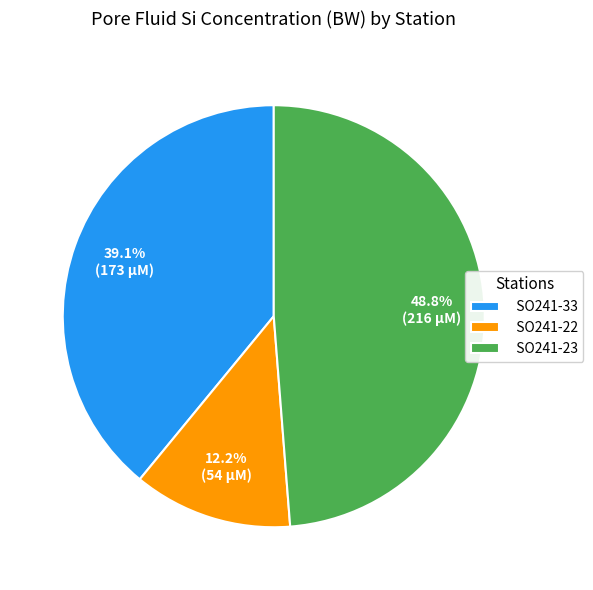

Rank the categories by value from highest to lowest.

SO241-23, SO241-33, SO241-22